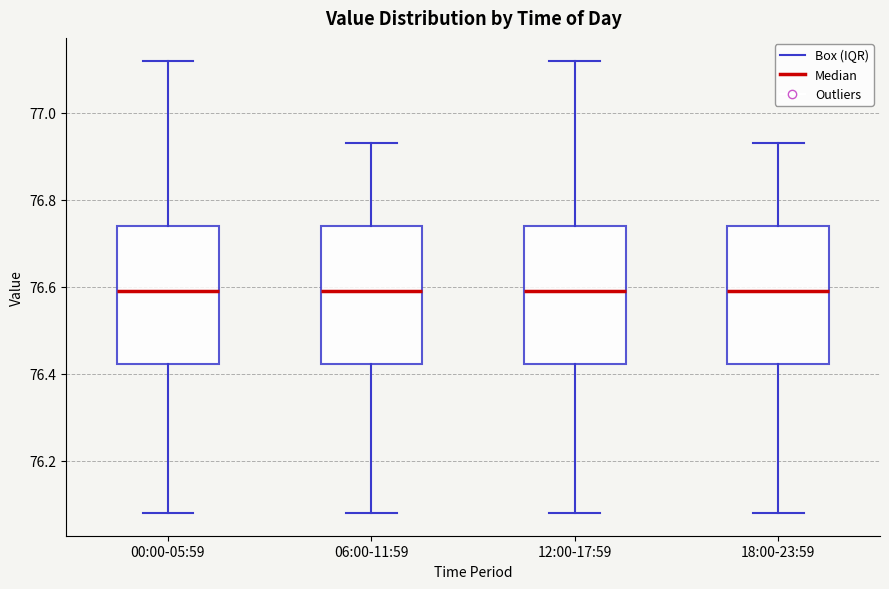

Reading left to right, transcribe this box plot: for each box, give where its median line is, the range the box spans, and where its two whiskers end, as read against the y-axis. The values are not printed on the chart, so give them approximately, as read against the axis.

00:00-05:59: median 76.60, box 76.42 to 76.74, whiskers 76.08 to 77.12
06:00-11:59: median 76.60, box 76.42 to 76.74, whiskers 76.08 to 76.94
12:00-17:59: median 76.60, box 76.42 to 76.74, whiskers 76.08 to 77.12
18:00-23:59: median 76.60, box 76.42 to 76.74, whiskers 76.08 to 76.94